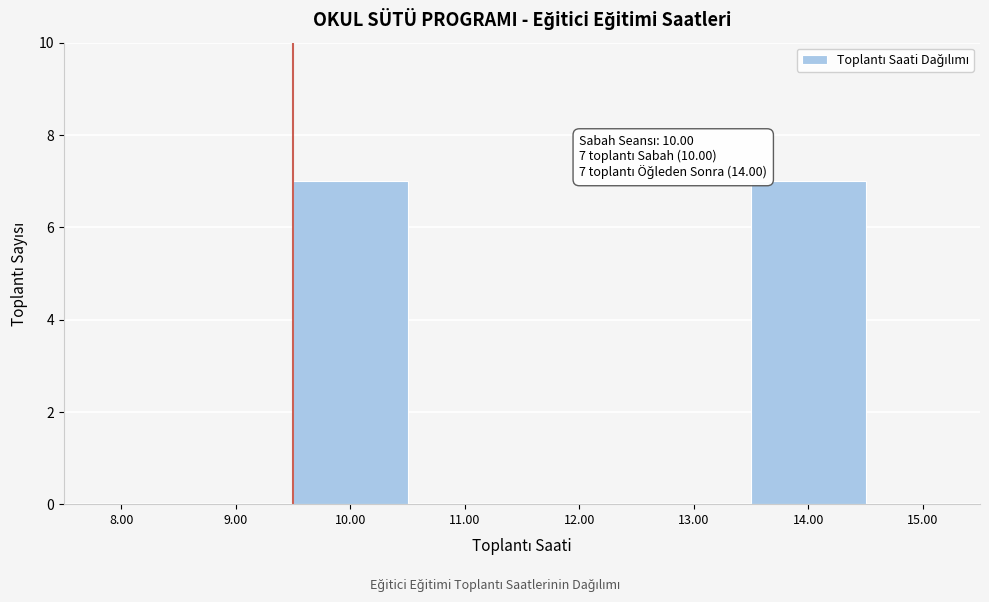

Reading right to left, transcribe all the data shown in this chart.

15.00=0	14.00=7	13.00=0	12.00=0	11.00=0	10.00=7	9.00=0	8.00=0